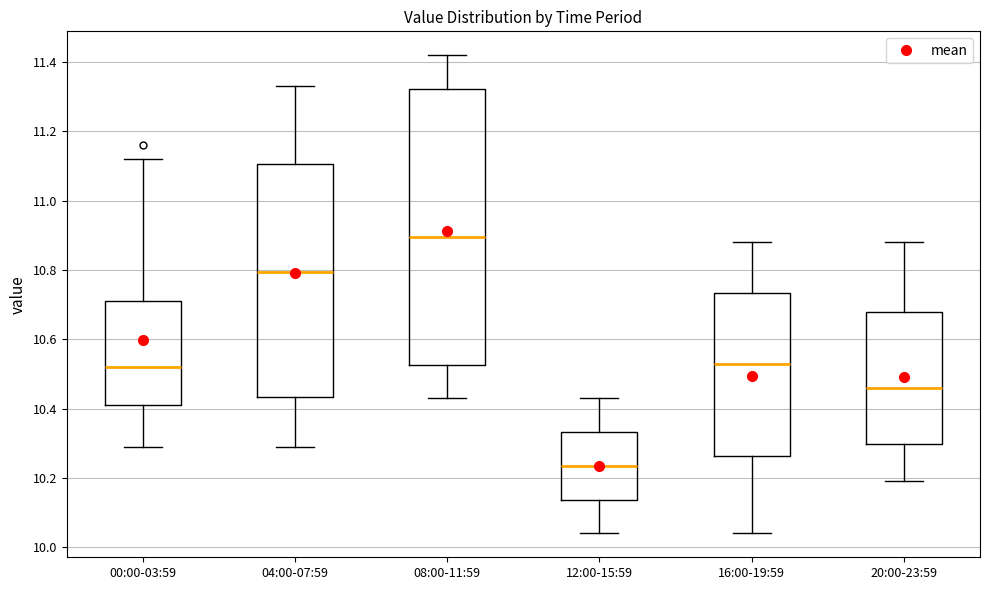

Where does the median line of the box for 00:00-03:59 sit on the y-axis? The values are not printed on the chart, so give them approximately, as read against the axis.

10.52